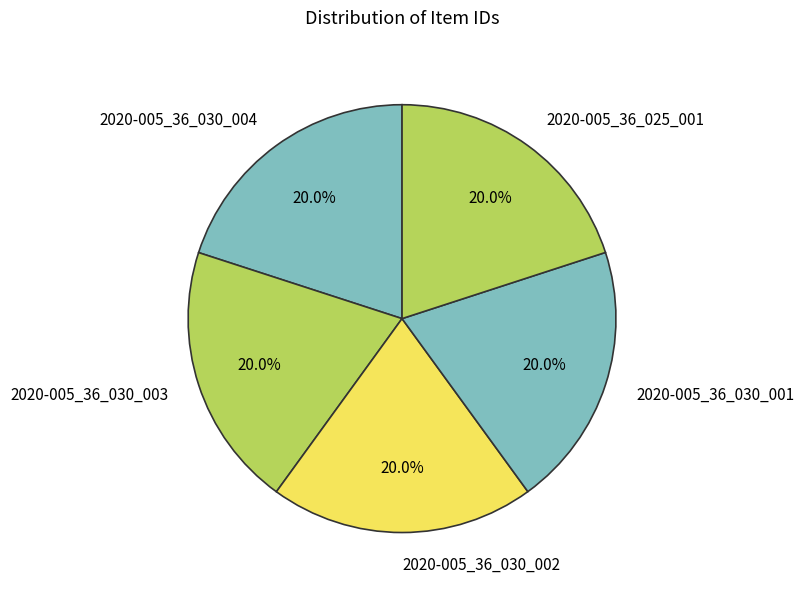

Do 2020-005_36_030_002 and 2020-005_36_030_004 together represent more than half of the pie?

No